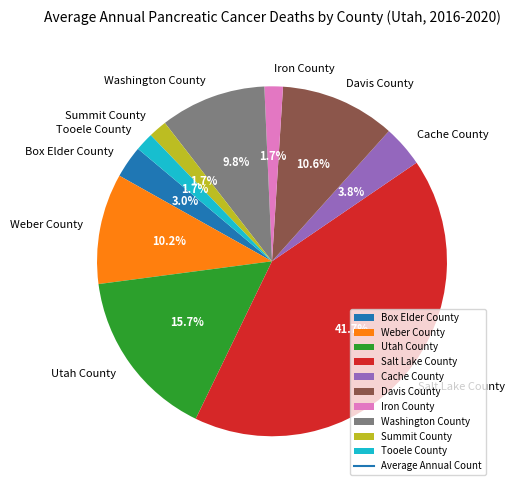

Count the number of slices in the pie.

10